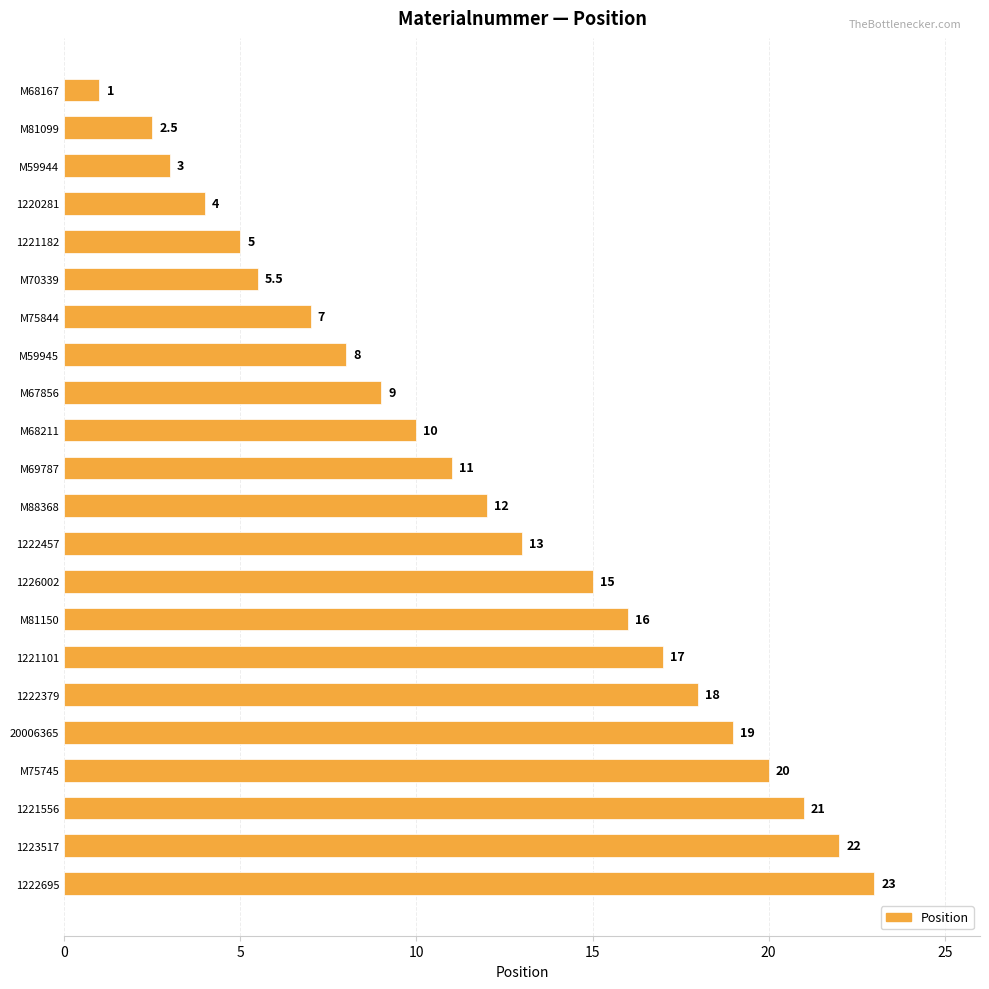

What is the change in value from M68211 to 1222457?

+3.0